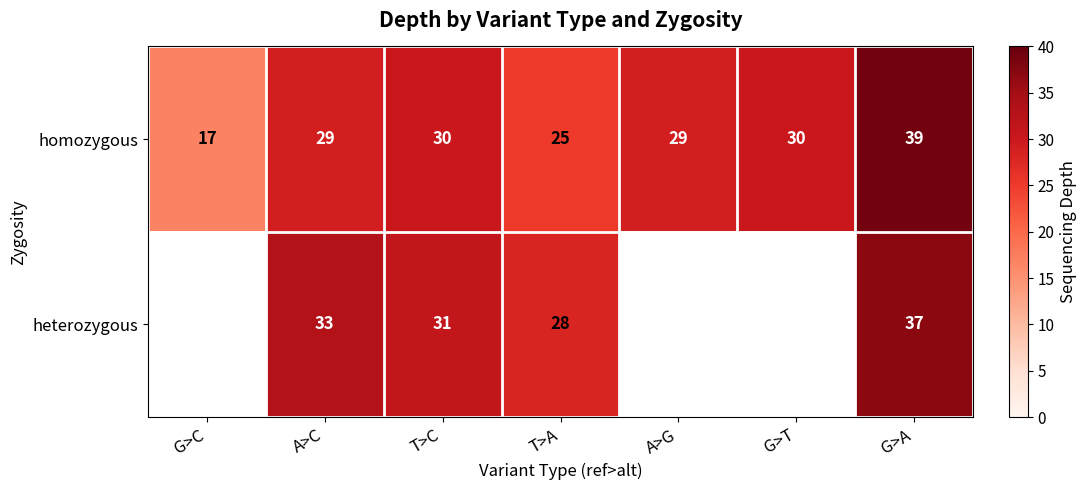

What value does the homozygous series have at A>C, to the nearest 10?

30